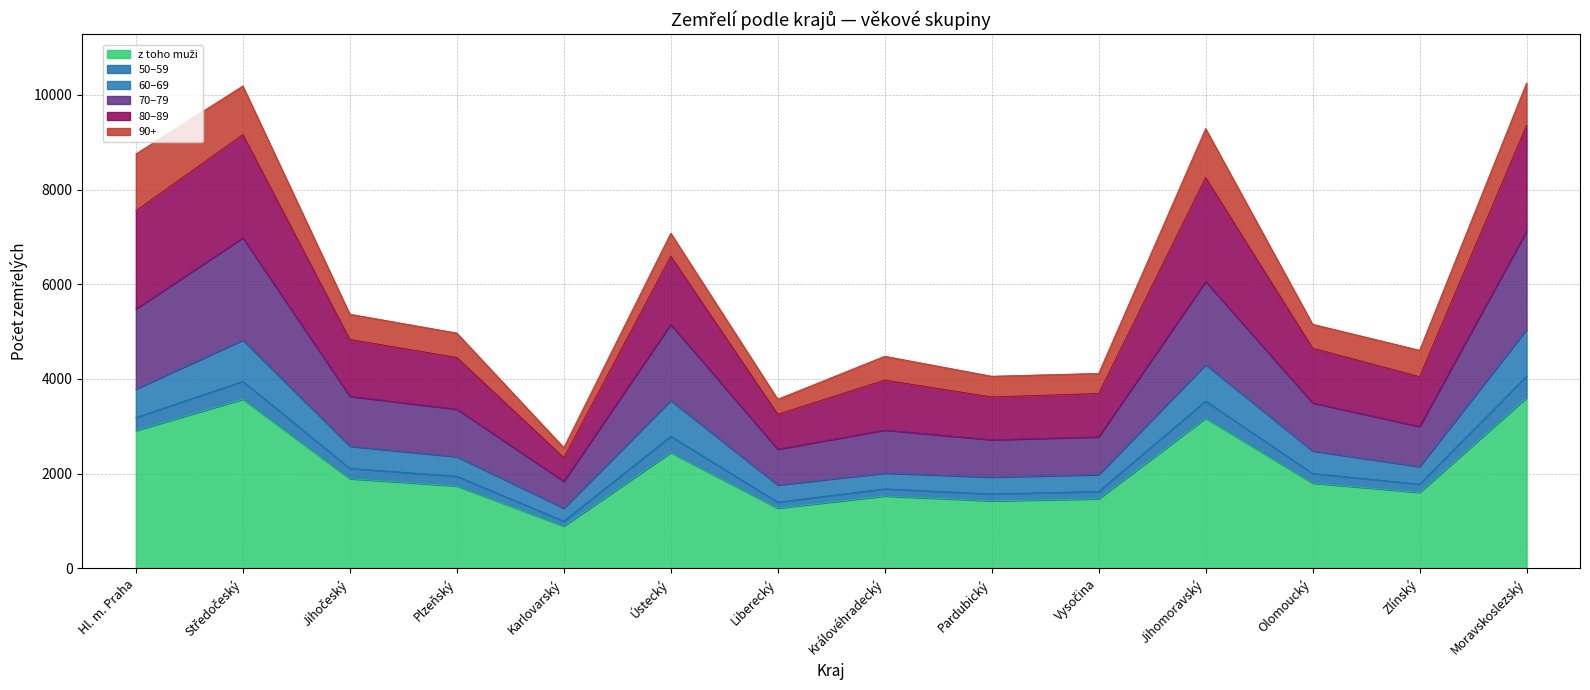

Does the chart have visible grid lines?

Yes